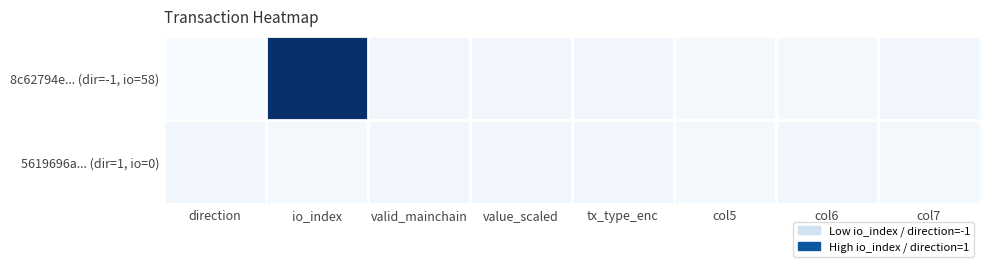

What is the total value across all series at valid_mainchain?

4